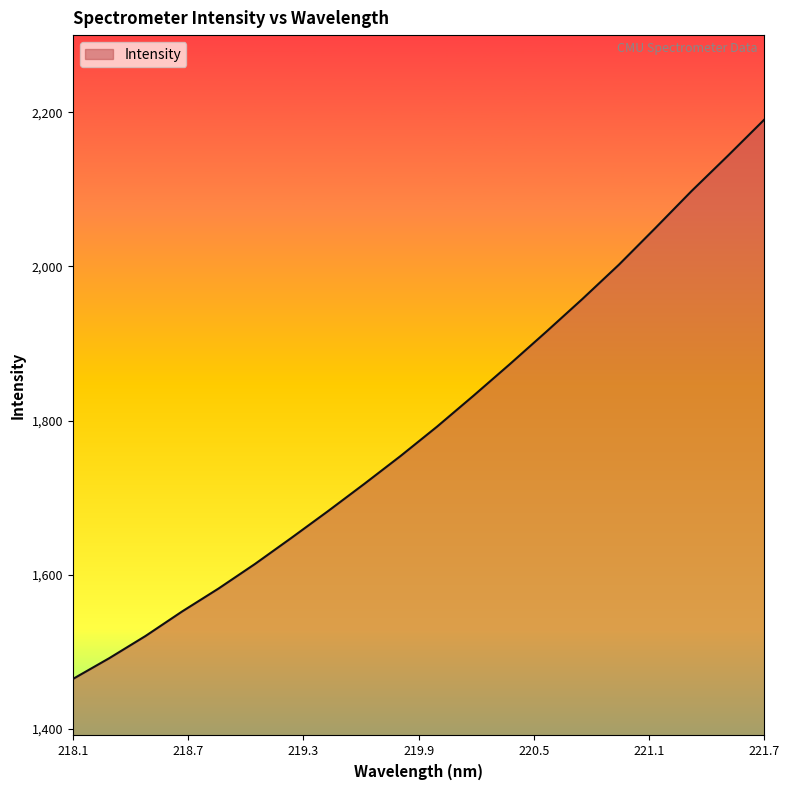

What is the smallest value displayed?

1464.7